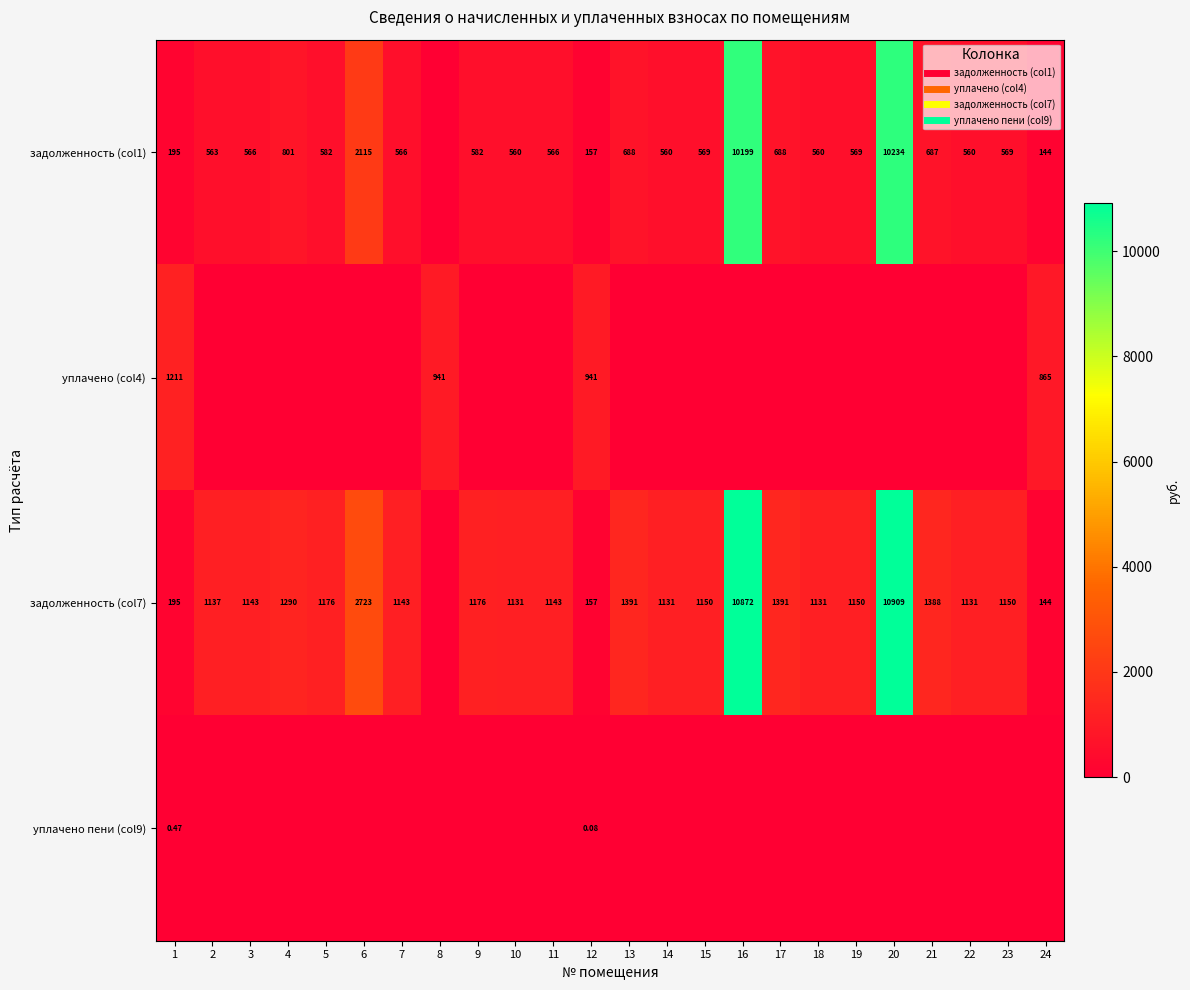

Is the value of уплачено (col4) at 10 greater than the value of задолженность (col7) at 18?

No